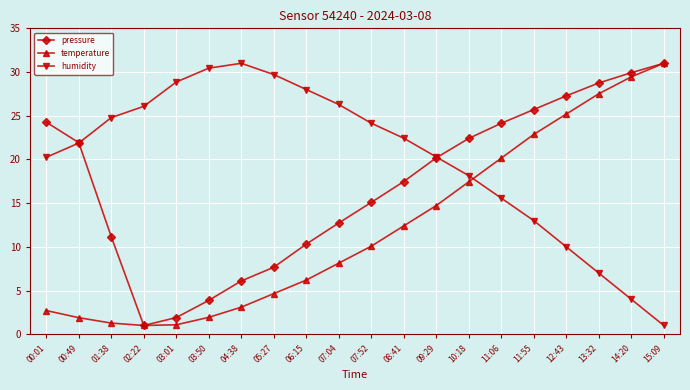

What are all the series names shown in the legend?

pressure, temperature, humidity